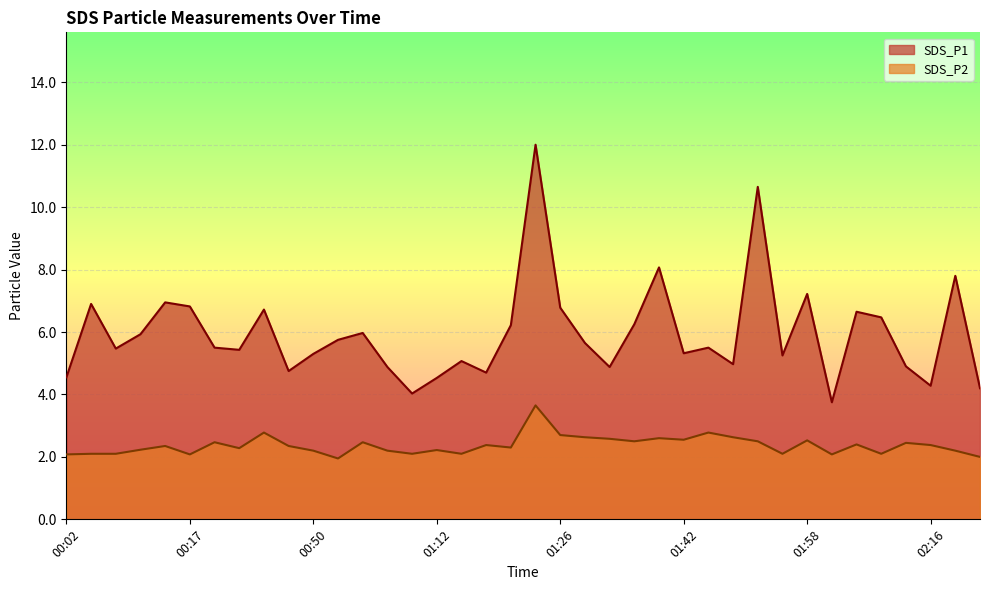

What is the sum of the SDS_P1 values at 01:06 and 01:37?

12.9